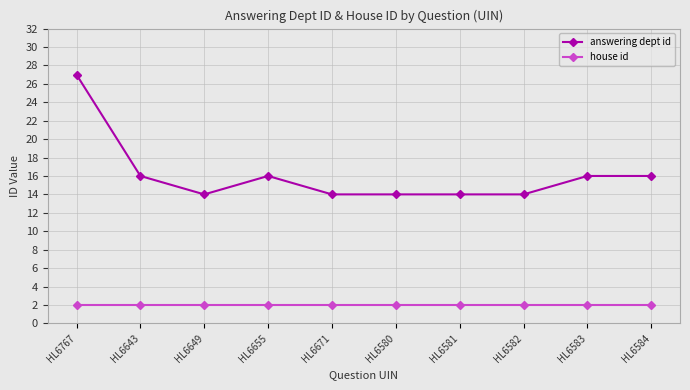

What is the label of the 9th point from the right?

HL6643